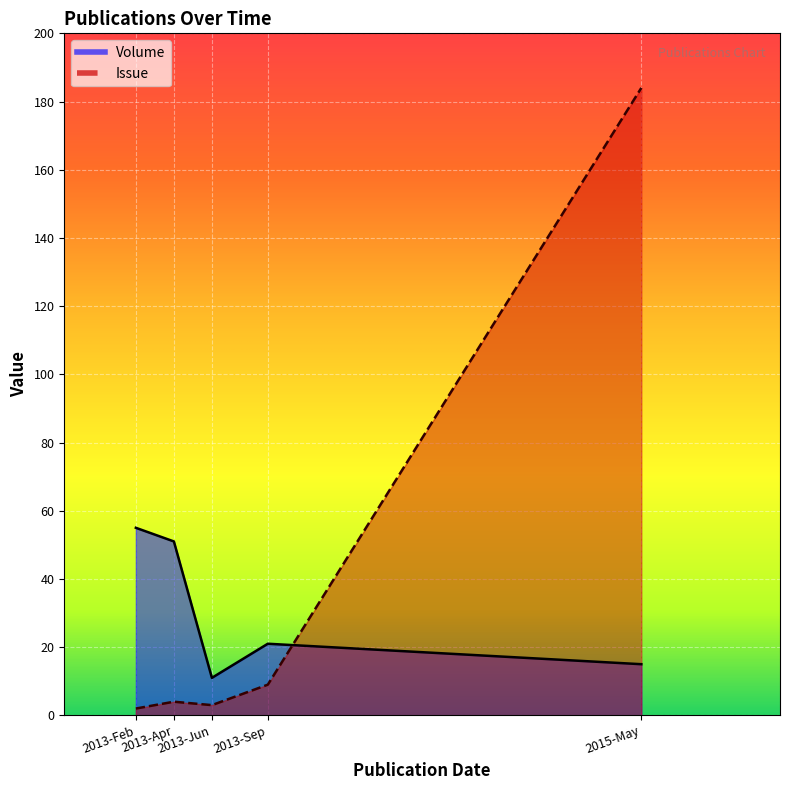

At 2013, list the series in order from largest to smallest.

Volume, Issue